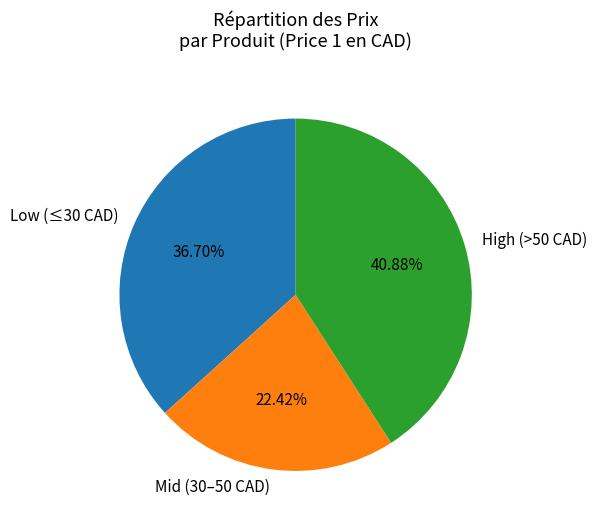

Rank the categories by value from lowest to highest.

Mid (30–50 CAD), Low (≤30 CAD), High (>50 CAD)